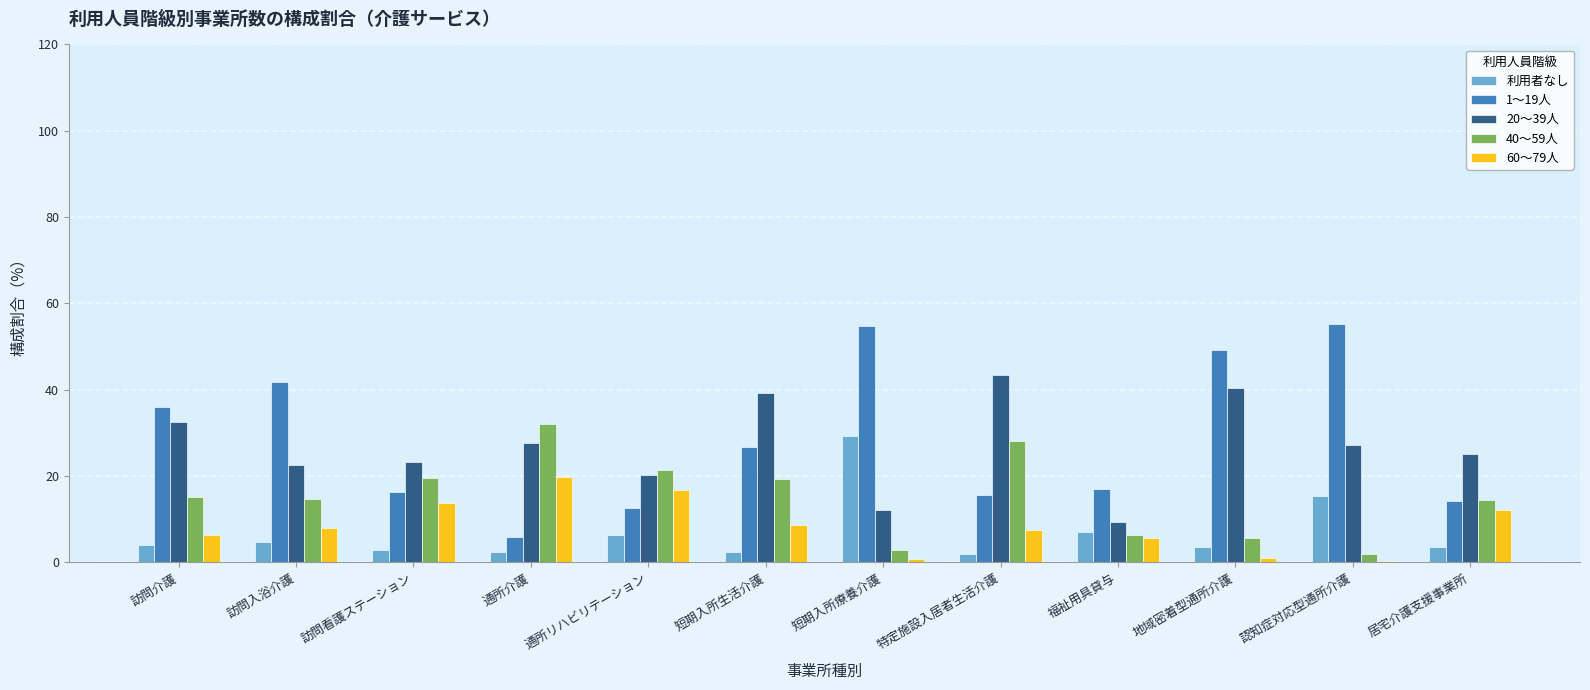

What is the total value across all series at 特定施設入居者生活介護?

96.4